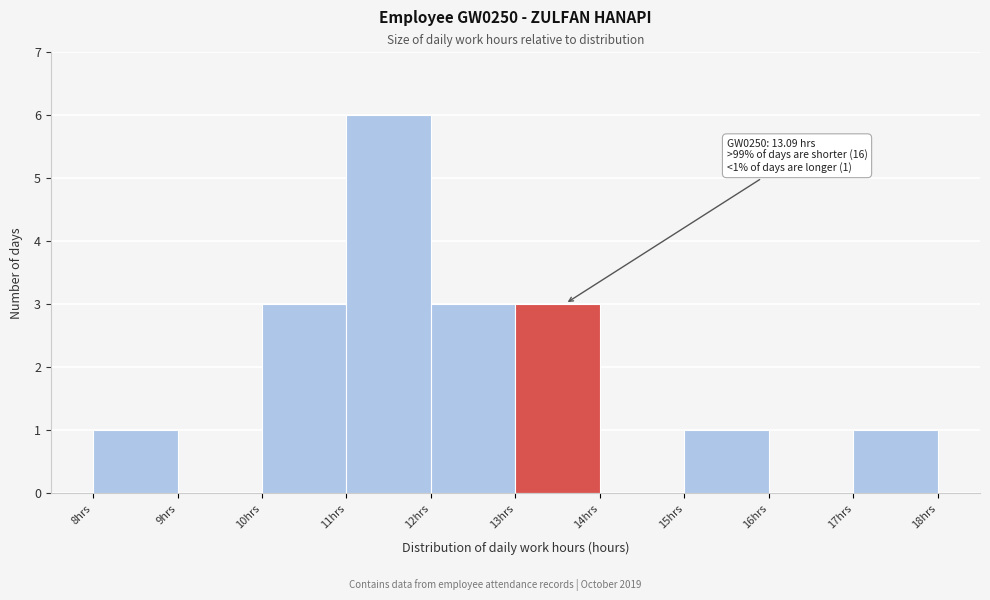

Over which range of the x-axis is the bar tallest?

11 to 12